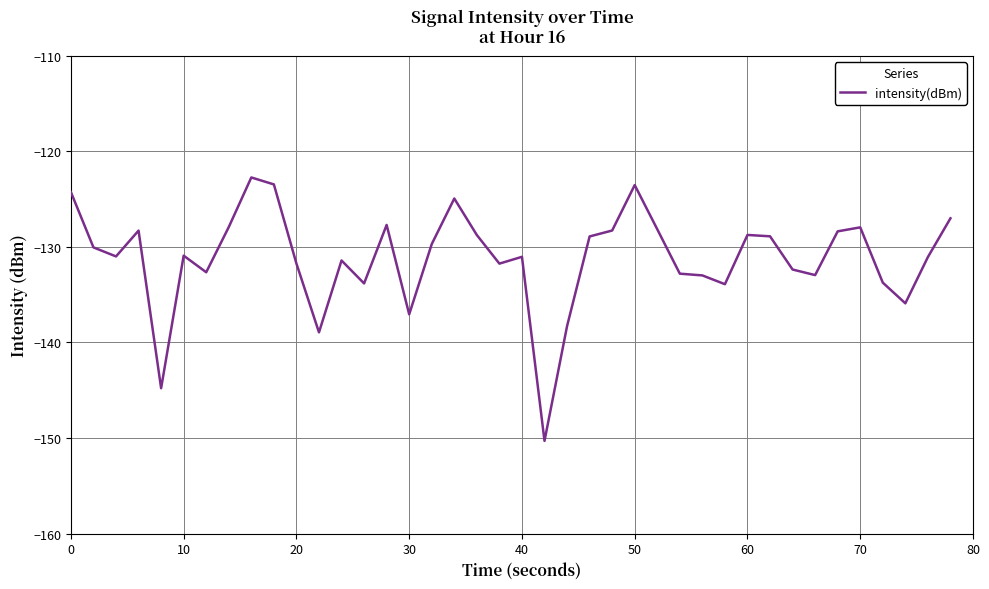

What is the minimum value shown in the chart?

-150.3